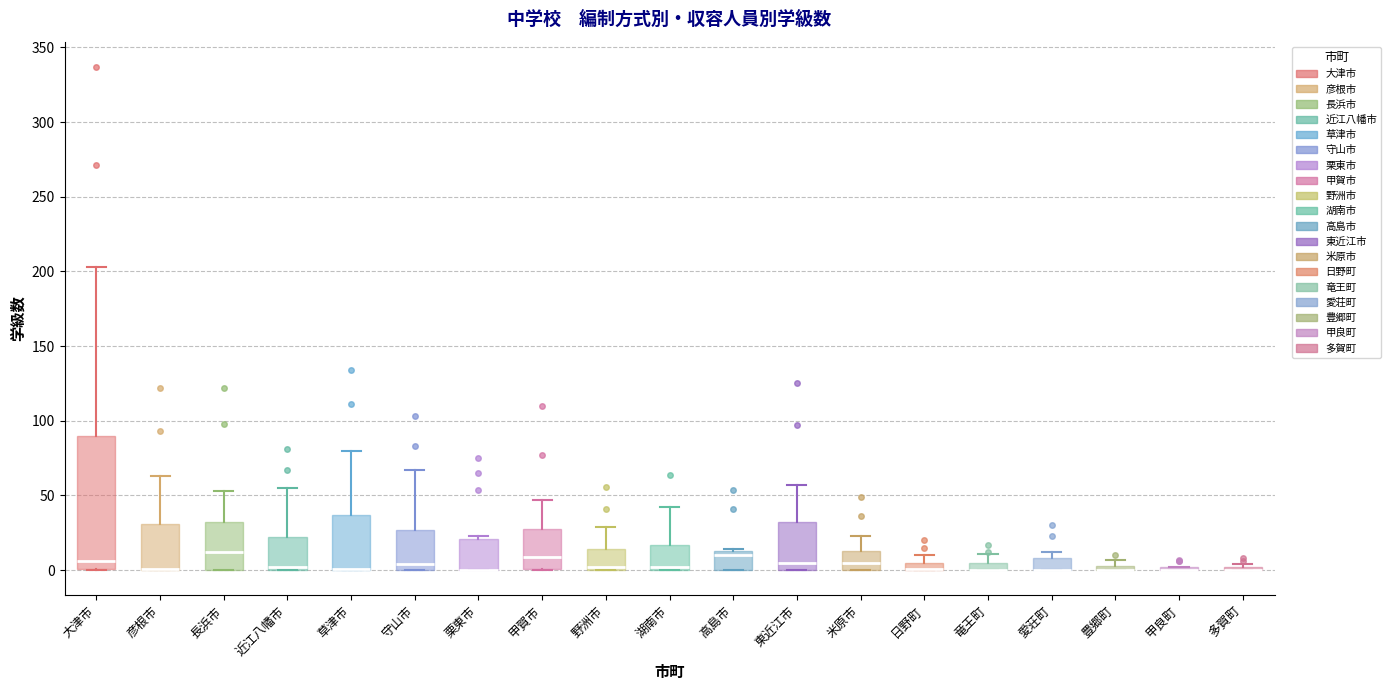

Which box is the tallest, from its lower edge to its upper edge?

大津市